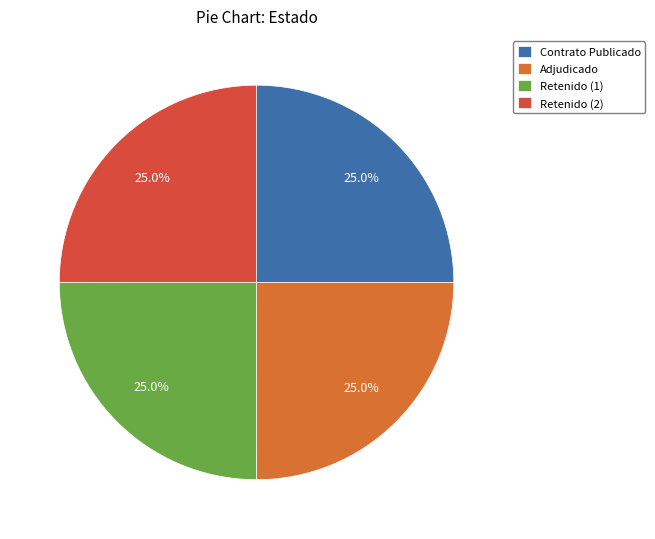

How many segments does this pie chart have?

4